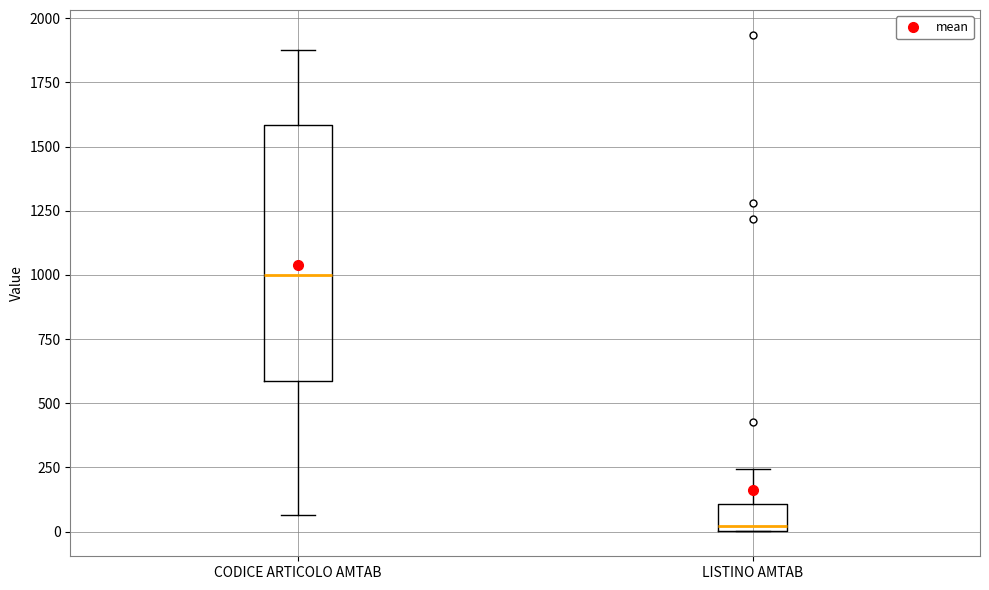

Reading left to right, read every box against the y-axis: the position of its median line, the range the box covers, and the ends of its whiskers. The values are not printed on the chart, so give them approximately, as read against the axis.

CODICE ARTICOLO AMTAB: median 1000, box 600 to 1600, whiskers 50 to 1900
LISTINO AMTAB: median 0 (just above the box's lower edge), box 0 to 100, whiskers 0 to 250